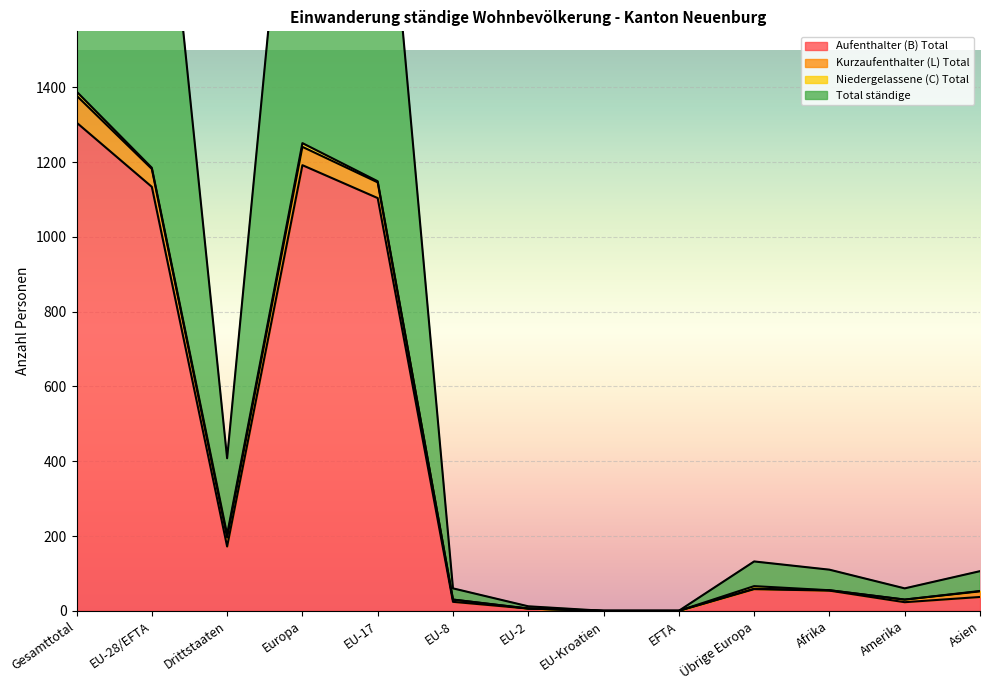

True or false: Aufenthalter (B) Total has a value of 58 at Übrige Europa.

True